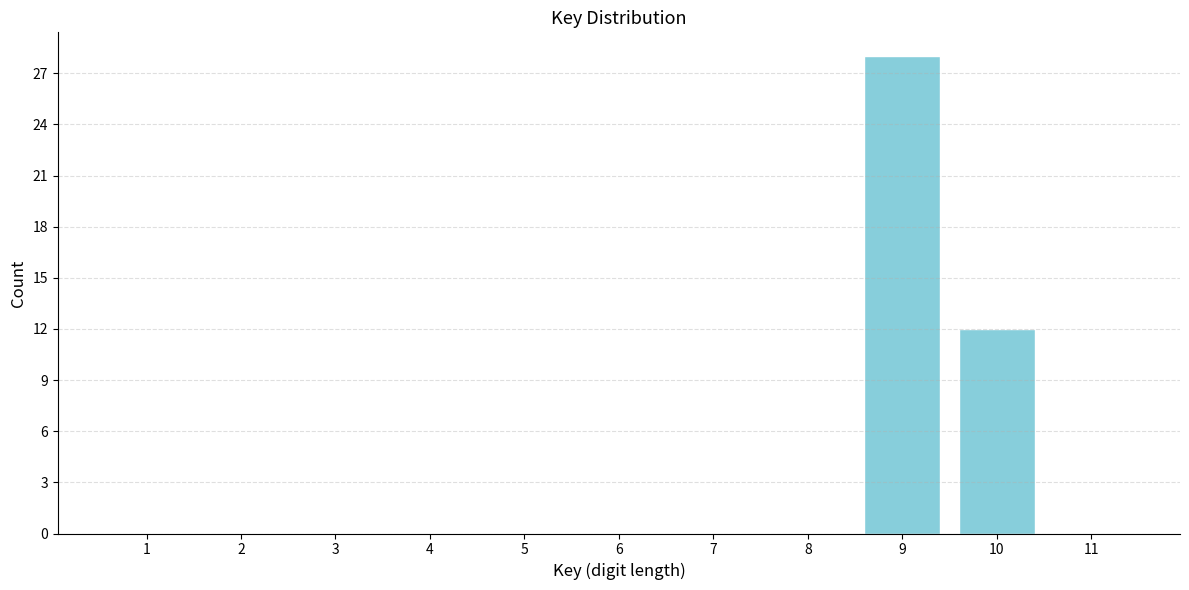

Reading left to right, extract all data points from this chart.

1=0	2=0	3=0	4=0	5=0	6=0	7=0	8=0	9=28	10=12	11=0